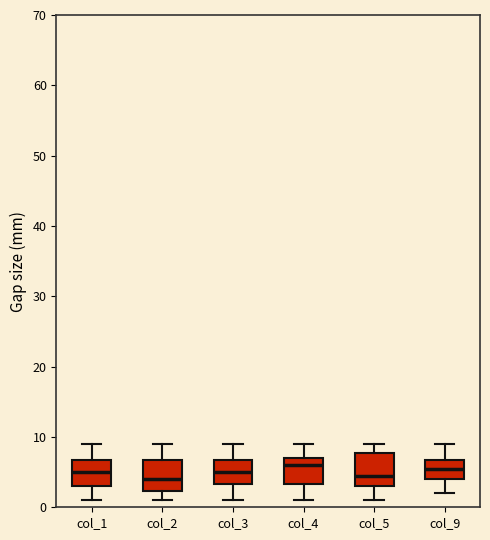

Where is the lower edge of the box for col_1 on the y-axis? The values are not printed on the chart, so give them approximately, as read against the axis.

3